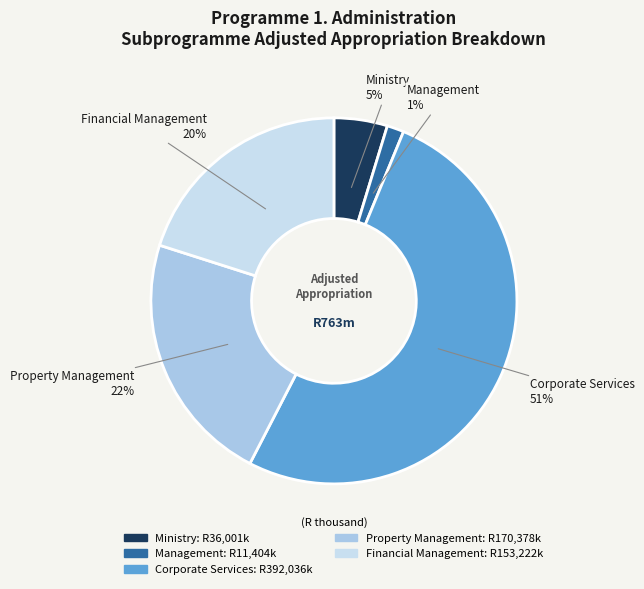

Is the sum of Management and Corporate Services greater than half?

Yes